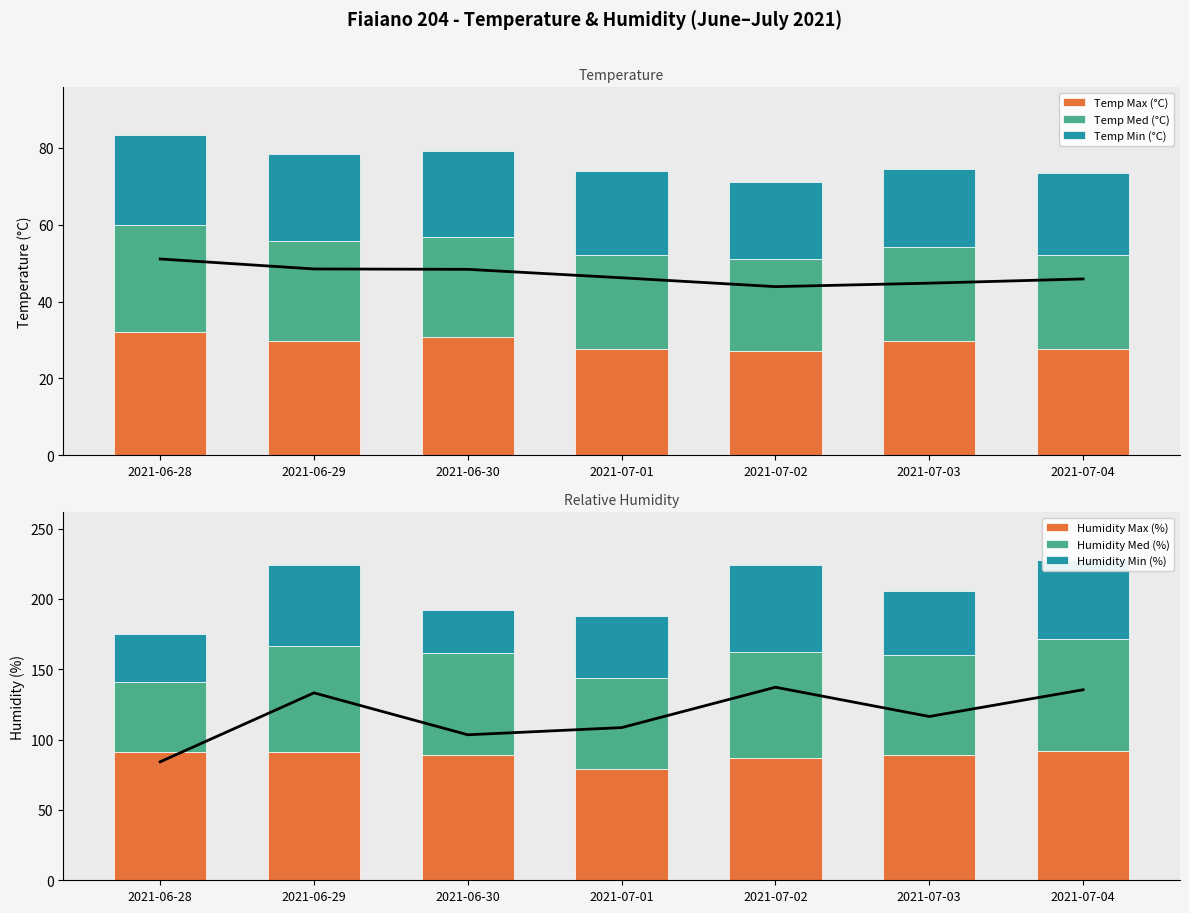

What is the label of the 6th bar from the right?

2021-06-29